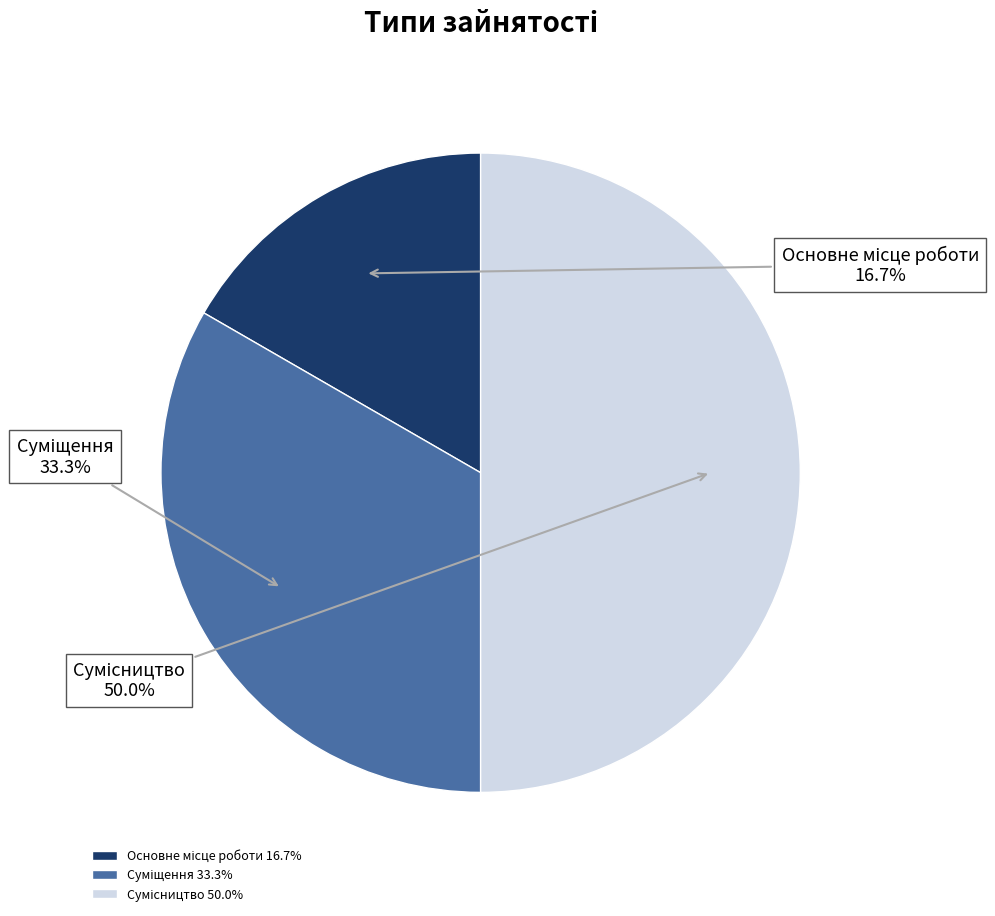

Is it true that Основне місце роботи is 10% of the pie?

False